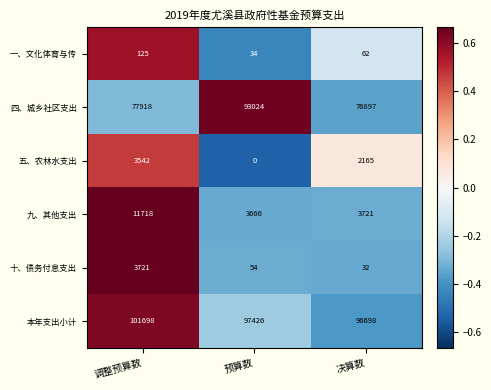

How many data points does each series have?

3